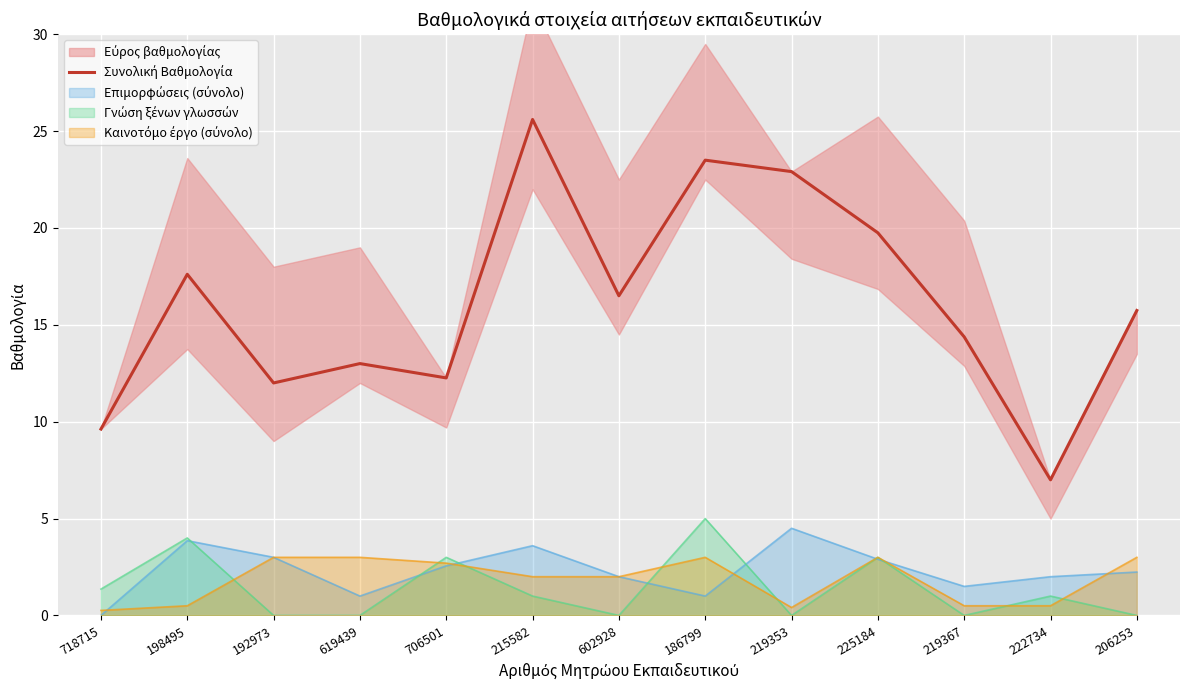

Which has a higher value, 619439 or 706501?

619439